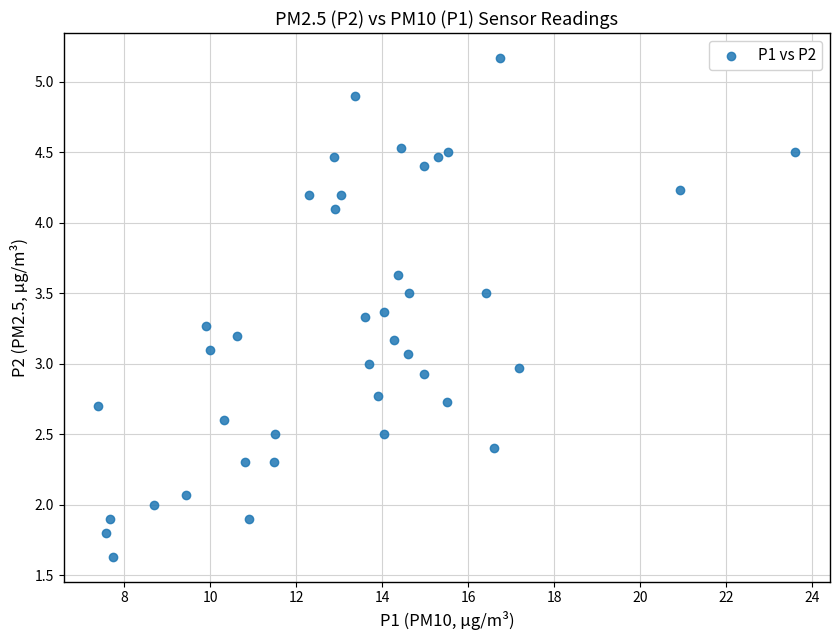

What is the range of Y values (max minus min)?

3.5